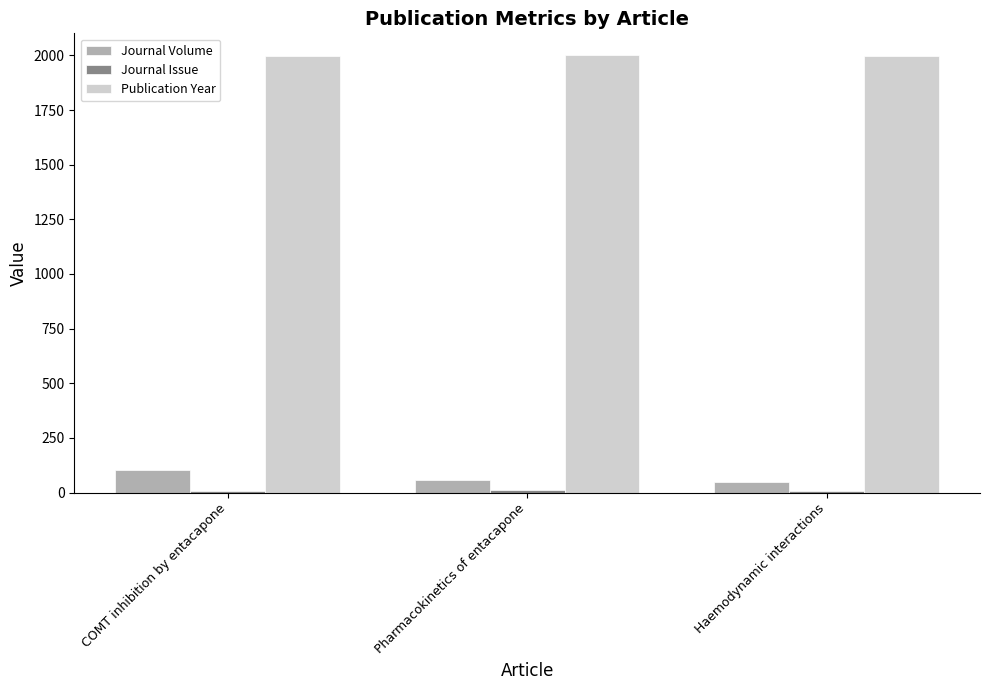

What is the sum of all Journal Volume values?

208